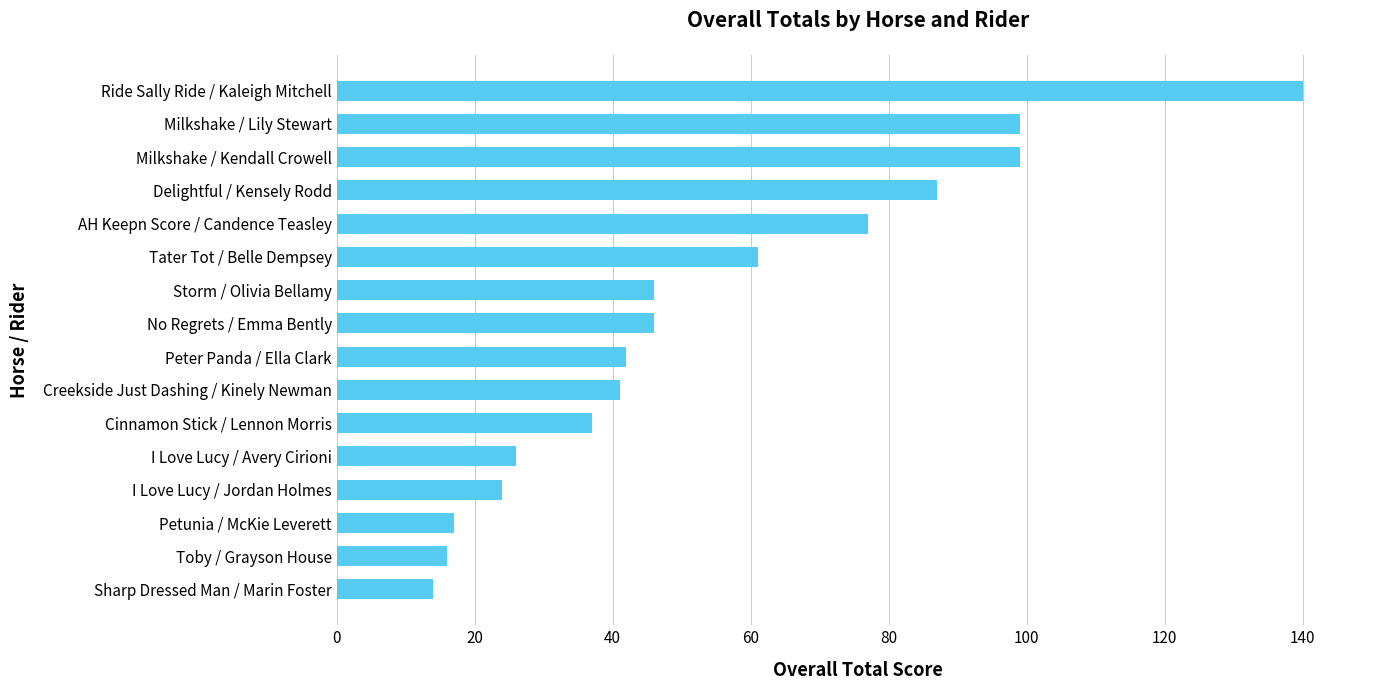

The chart shows a value of 75 at Storm / Olivia Bellamy. True or false?

False